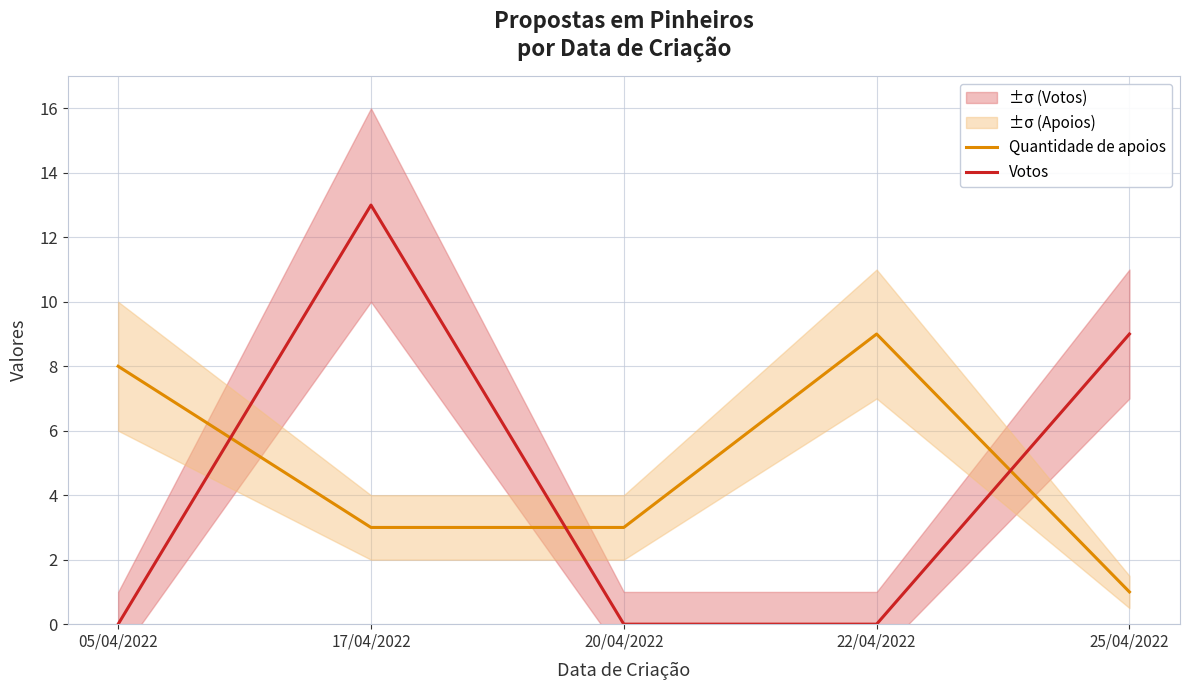

True or false: Votos has a value of 9 at 25/04/2022.

True